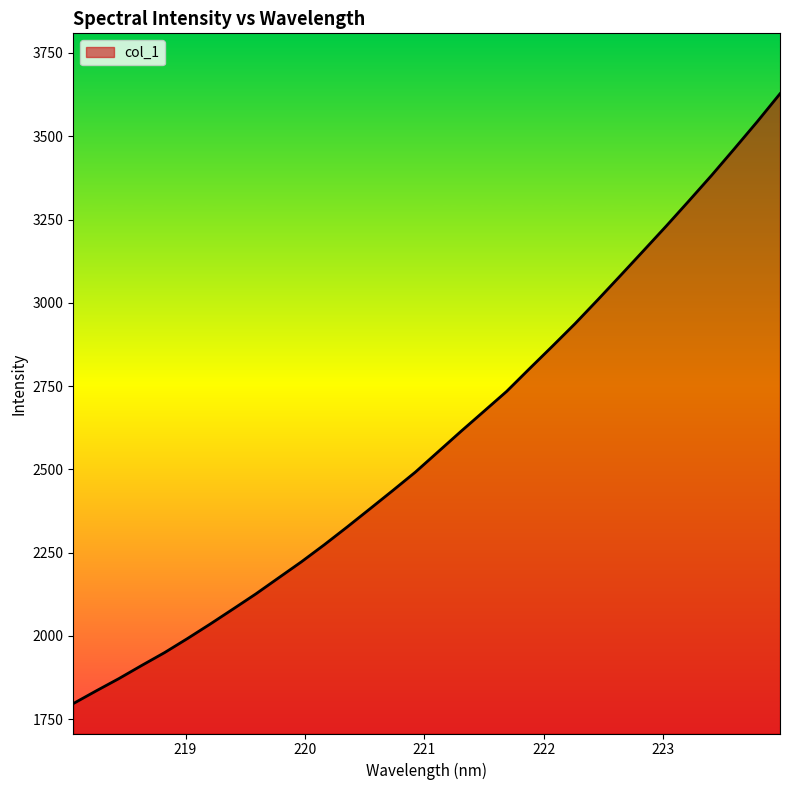

What is the difference between the maximum and minimum values?

1830.9